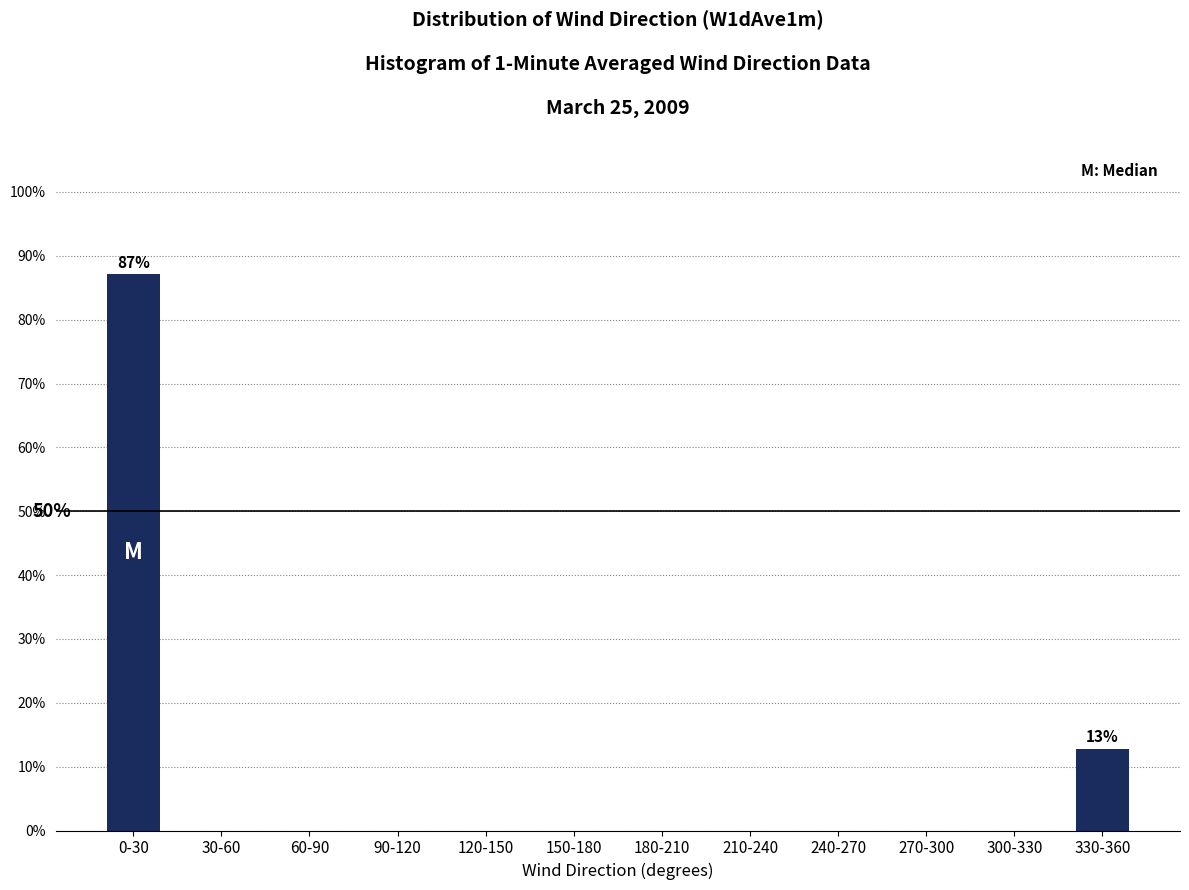

Reading left to right, extract all data points from this chart.

0-30=87.2	30-60=0.0	60-90=0.0	90-120=0.0	120-150=0.0	150-180=0.0	180-210=0.0	210-240=0.0	240-270=0.0	270-300=0.0	300-330=0.0	330-360=12.8